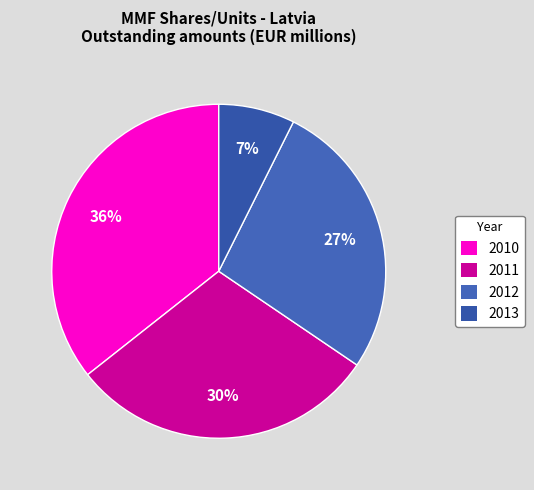

Does any single category account for the majority?

No